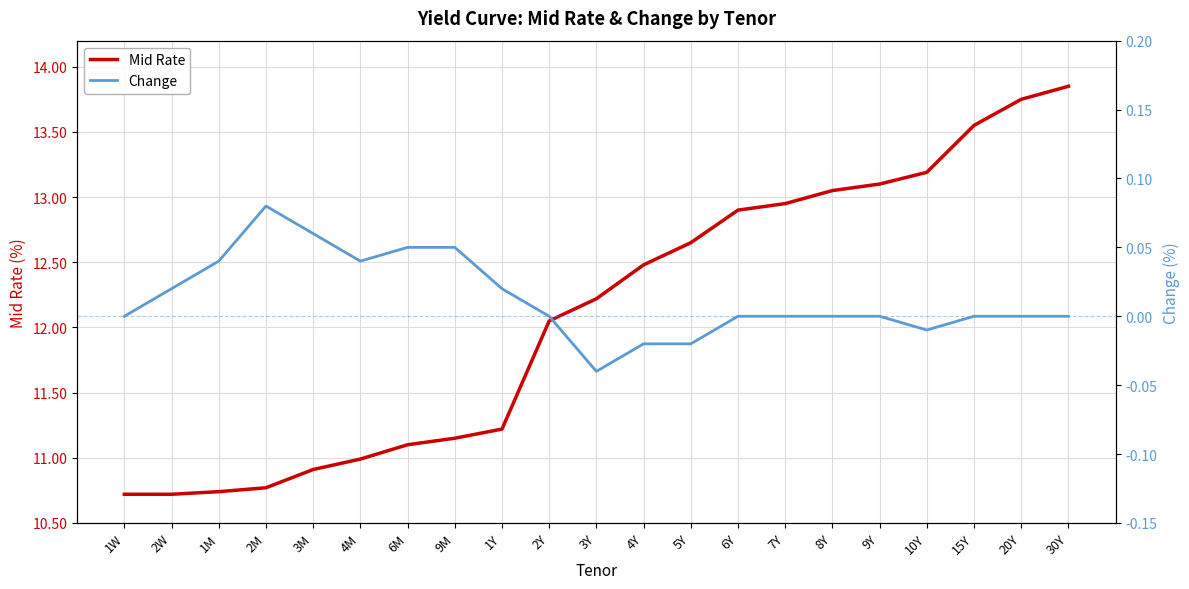

True or false: Mid Rate and Change intersect in this chart.

False